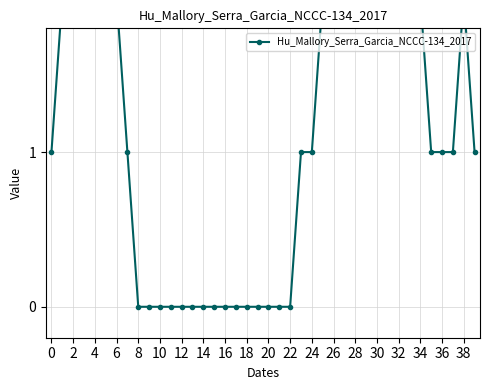

What is the maximum value shown in the chart?

4